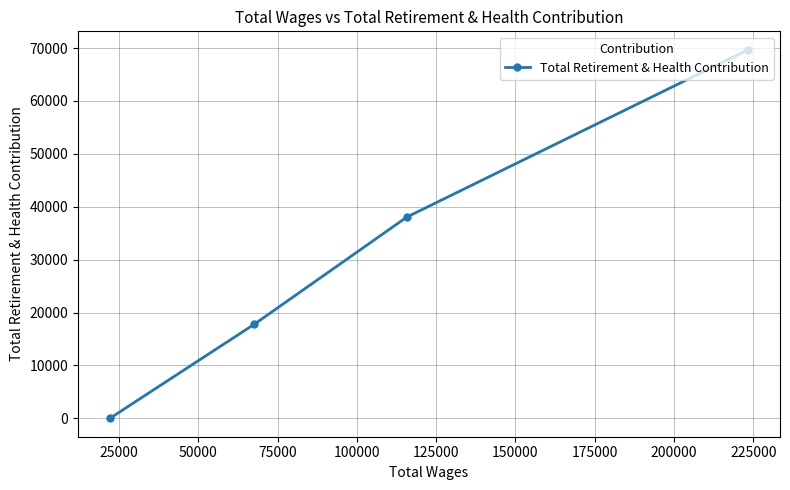

True or false: there are more than 2 points higher than both neighbors.

False